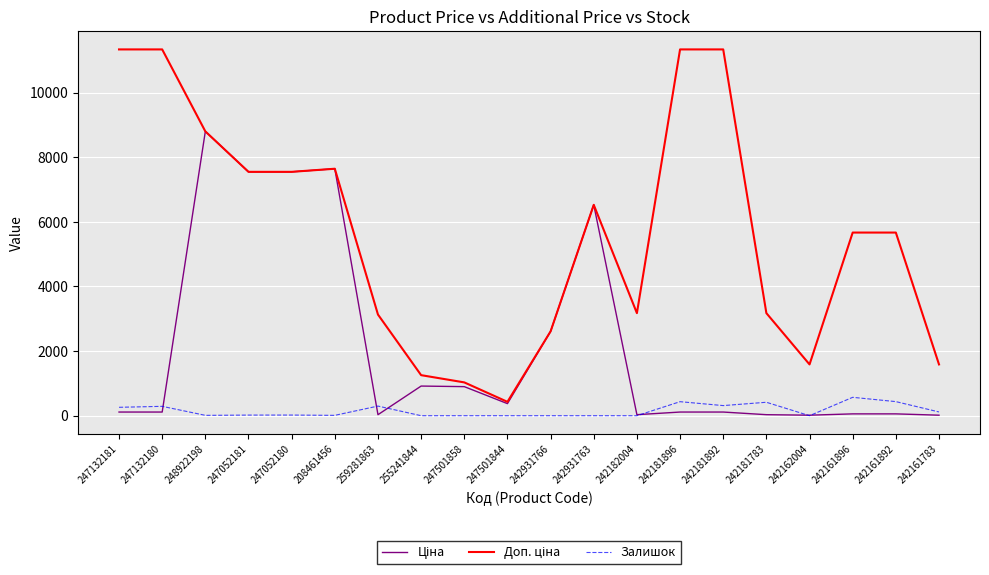

At which category is the sum across all series the highest?

248922198